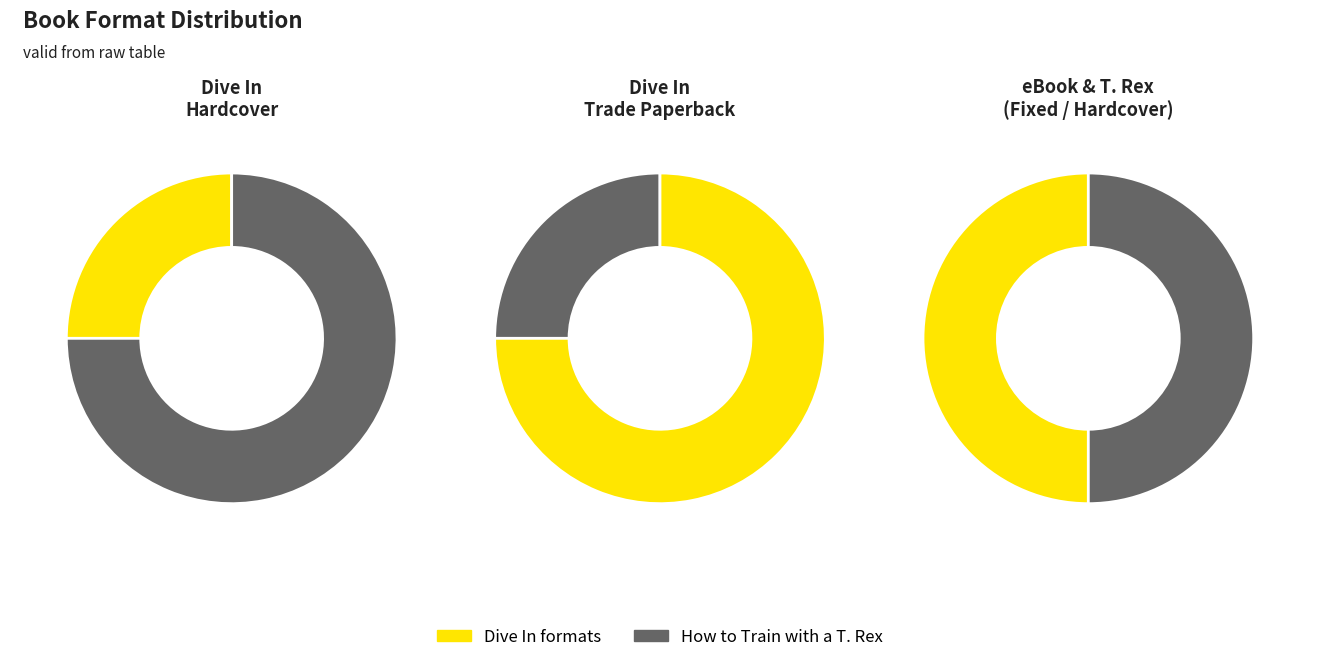

The Dive In (Trade Paperback) slice represents 24% of the pie. True or false?

False